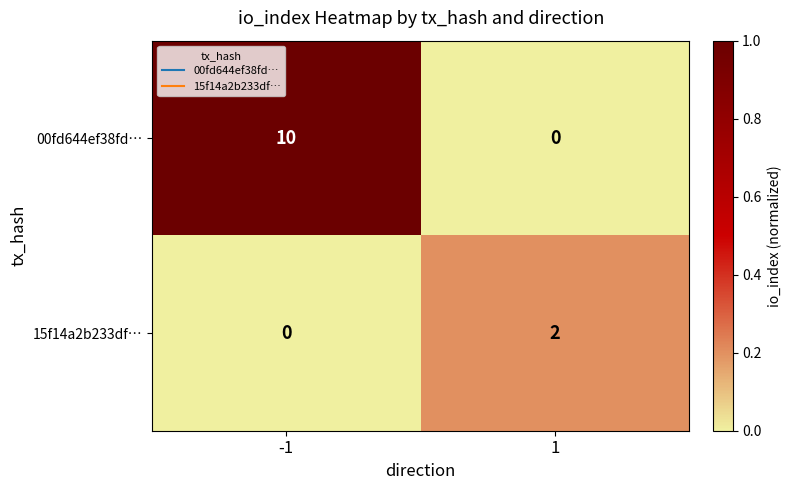

Between -1 and 1, which series saw the biggest shift?

00fd644ef38fd…